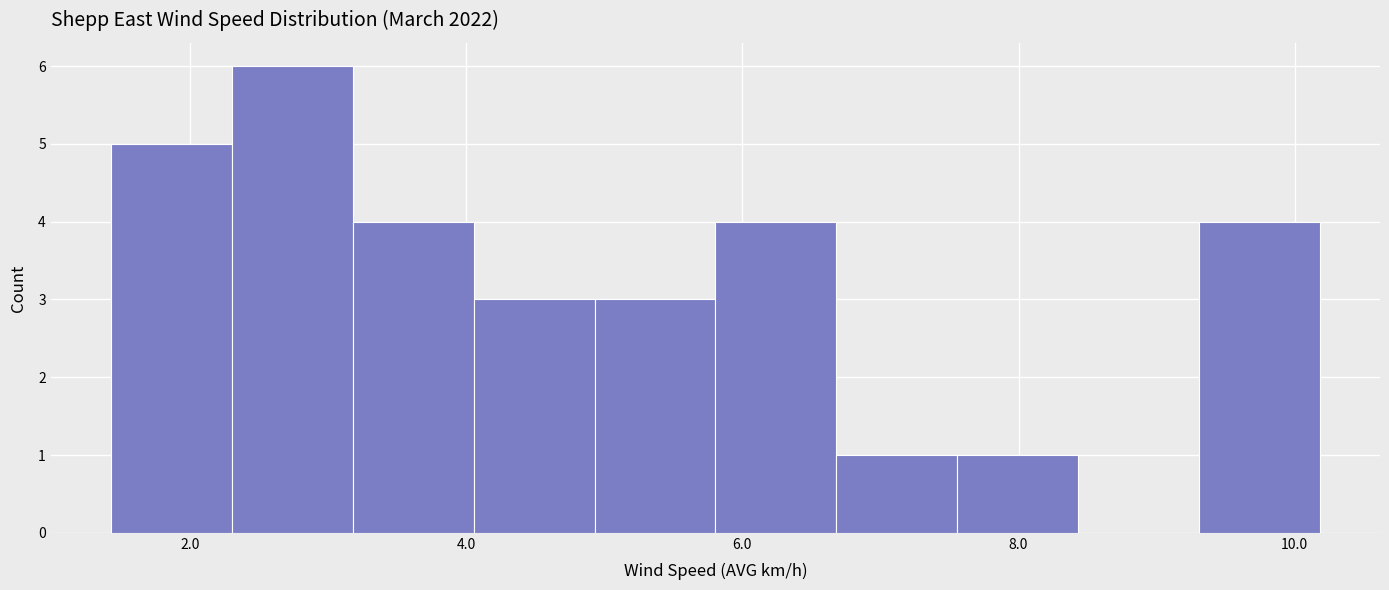

Reading left to right, list every bar in this chart as the range it spans on the x-axis followed by its height. Neither the bar edges nor the heights are printed on the chart, so give them approximately, as read against the axes.

1.4 to 2.4: 5
2.4 to 3.2: 6
3.2 to 4.0: 4
4.0 to 5.0: 3
5.0 to 5.8: 3
5.8 to 6.6: 4
6.6 to 7.6: 1
7.6 to 8.4: 1
8.4 to 9.4: 0
9.4 to 10.2: 4